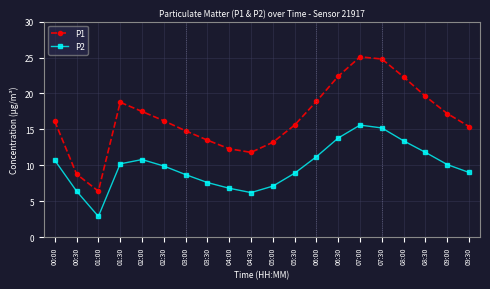

The P2 series shows 10.7 at 00:30. True or false?

False